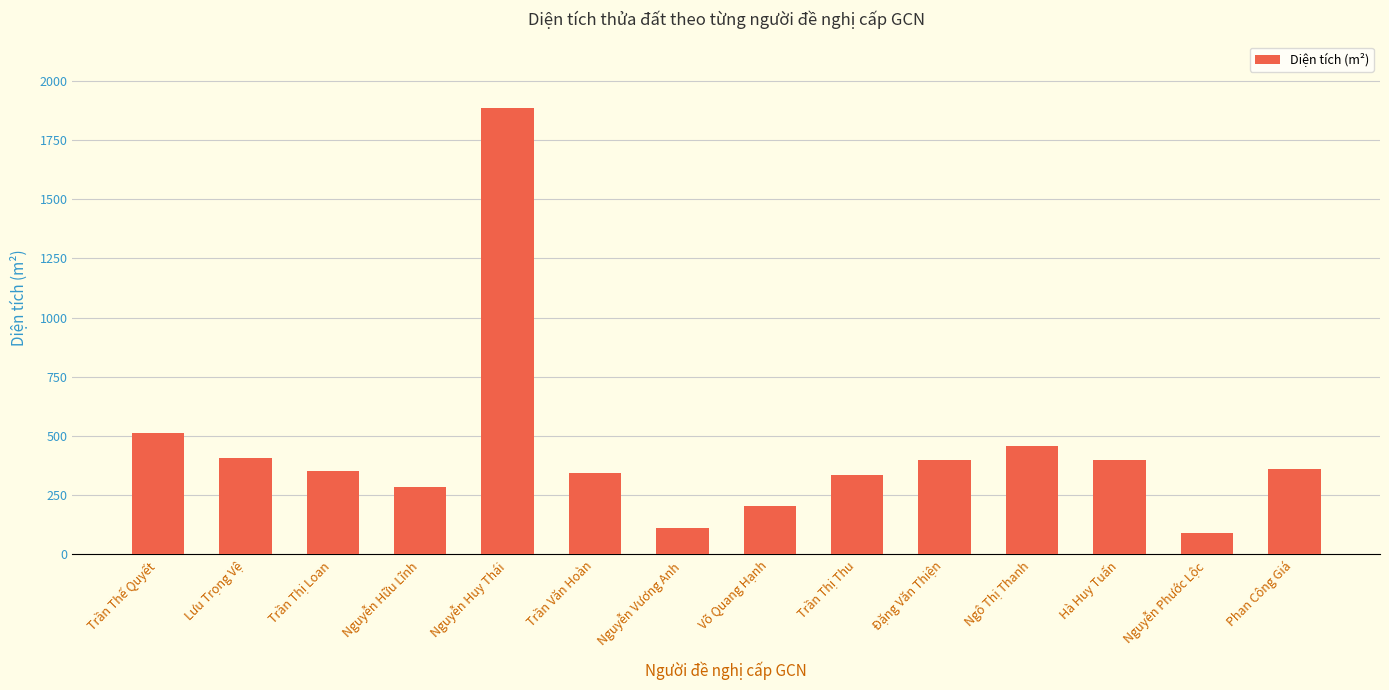

What is the average value?

438.9